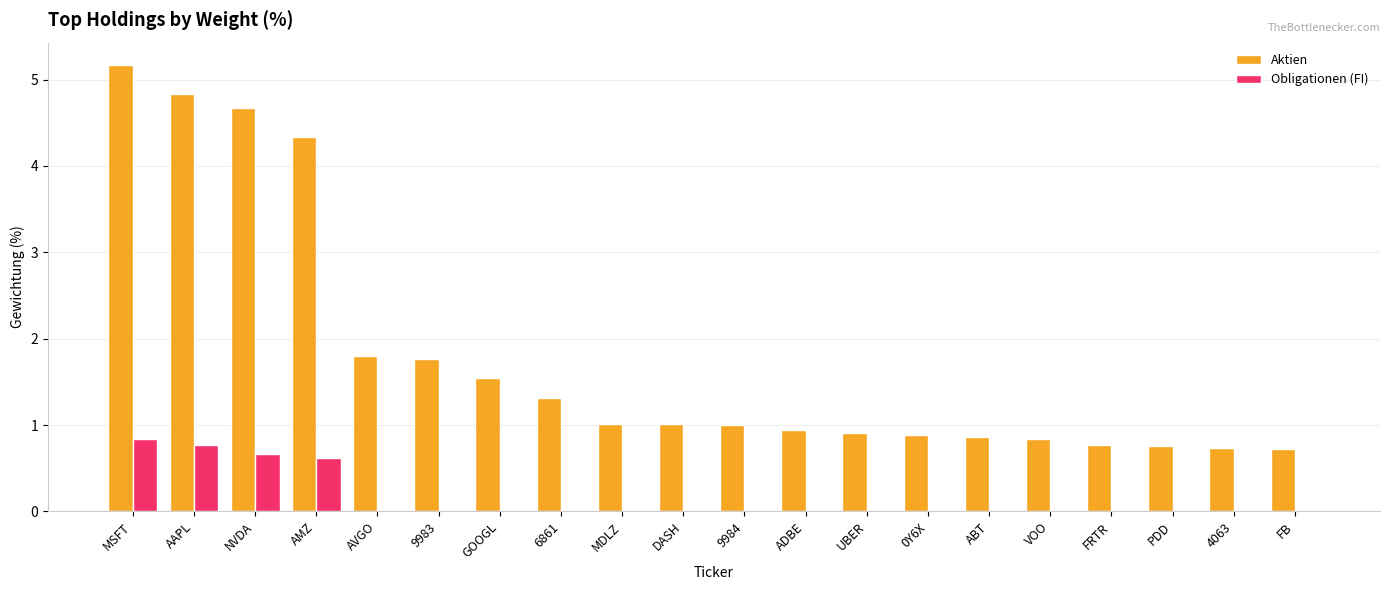

What is the approximate value of Aktien at ABT?

0.9